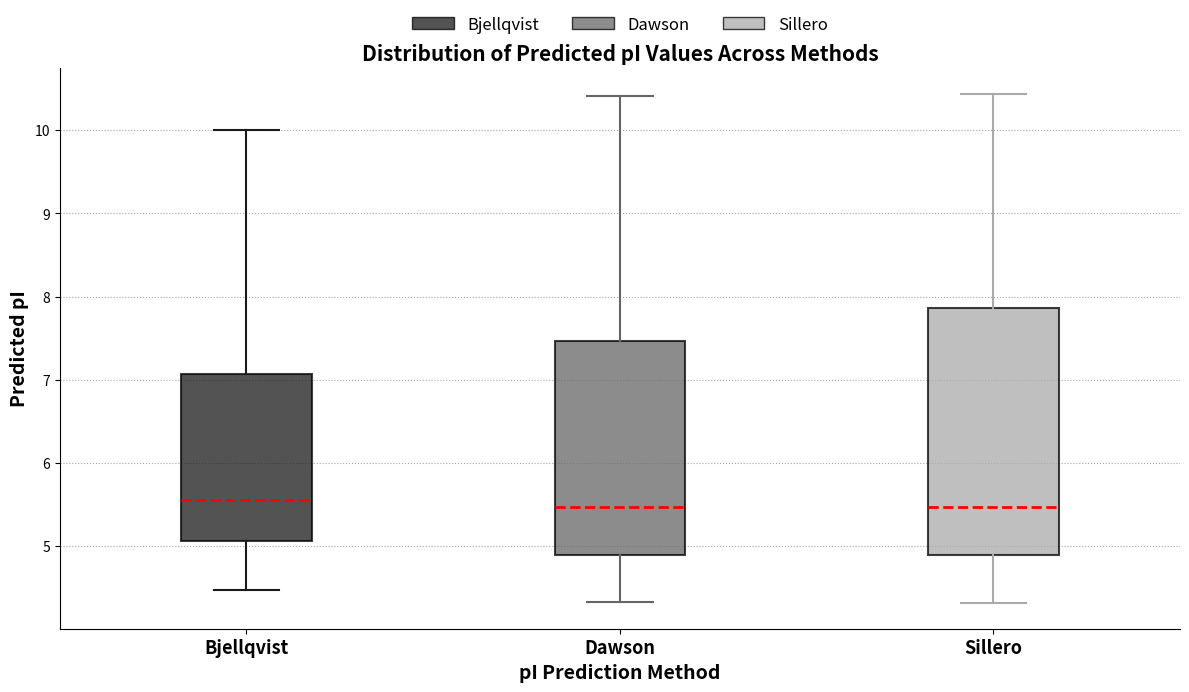

Reading left to right, transcribe this box plot: for each box, give where its median line is, the range the box spans, and where its two whiskers end, as read against the y-axis. The values are not printed on the chart, so give them approximately, as read against the axis.

Bjellqvist: median 5.6, box 5.1 to 7.1, whiskers 4.5 to 10.0
Dawson: median 5.5, box 4.9 to 7.5, whiskers 4.3 to 10.4
Sillero: median 5.5, box 4.9 to 7.9, whiskers 4.3 to 10.4